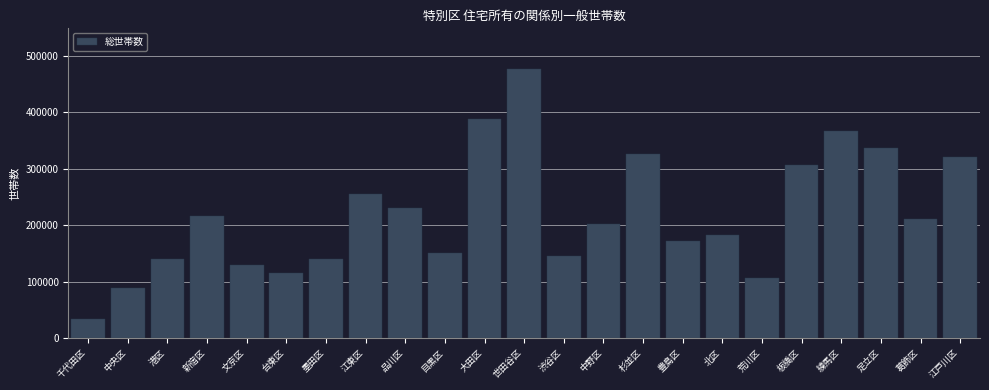

What is the approximate value at 世田谷区, to the nearest 100?

476800